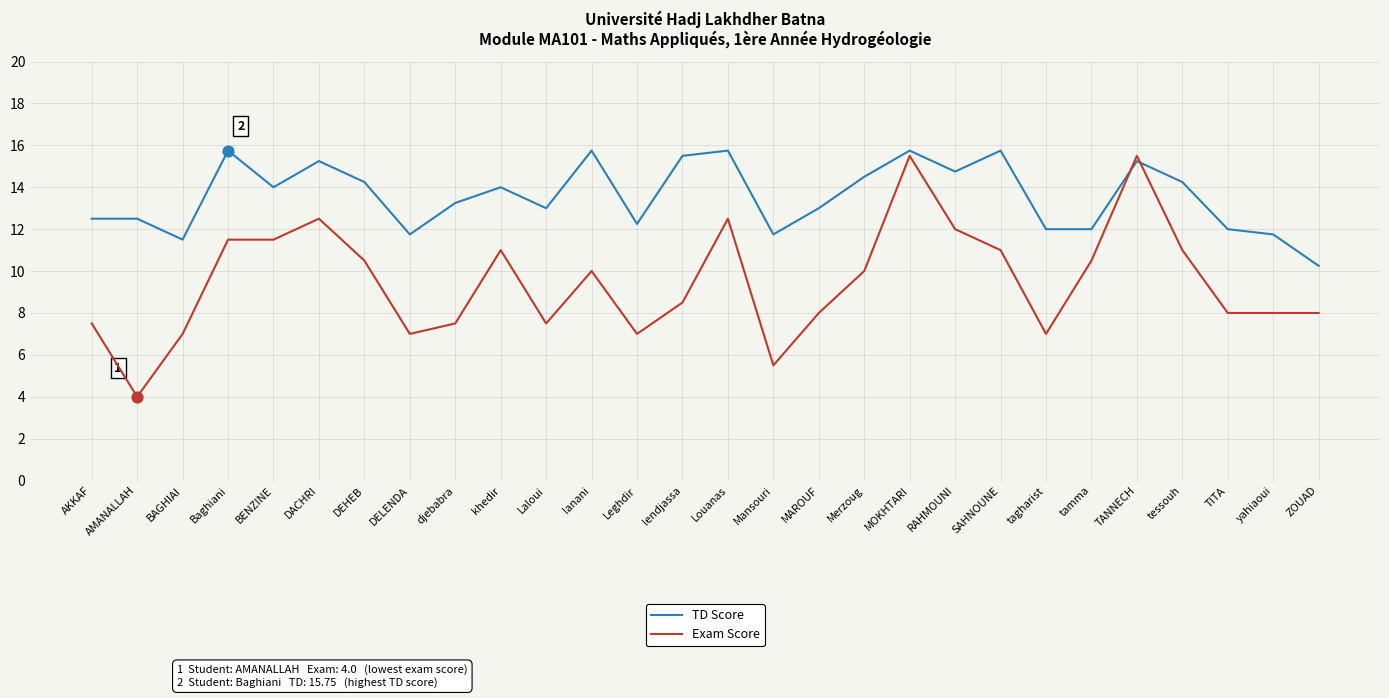

What is the difference between the highest and lowest values at tagharist?

5.0